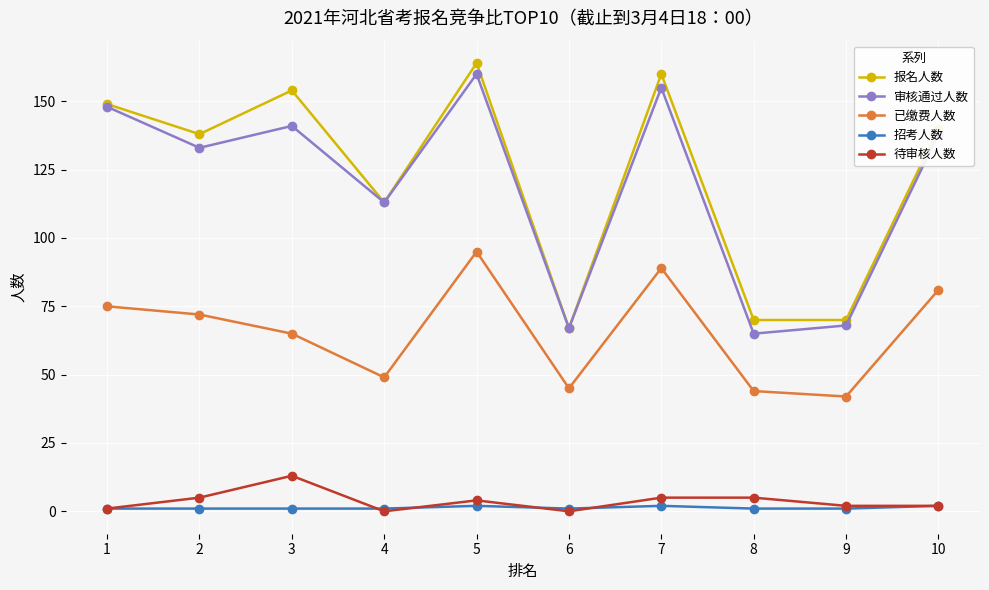

What is the highest value of the 已缴费人数 series?

95